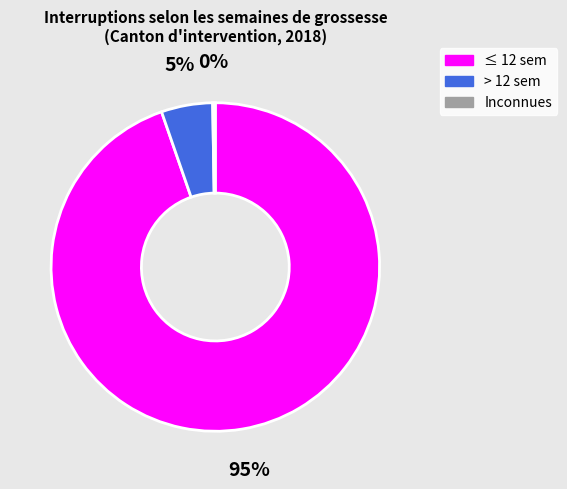

Which category has the biggest portion of the pie?

≤ 12 sem